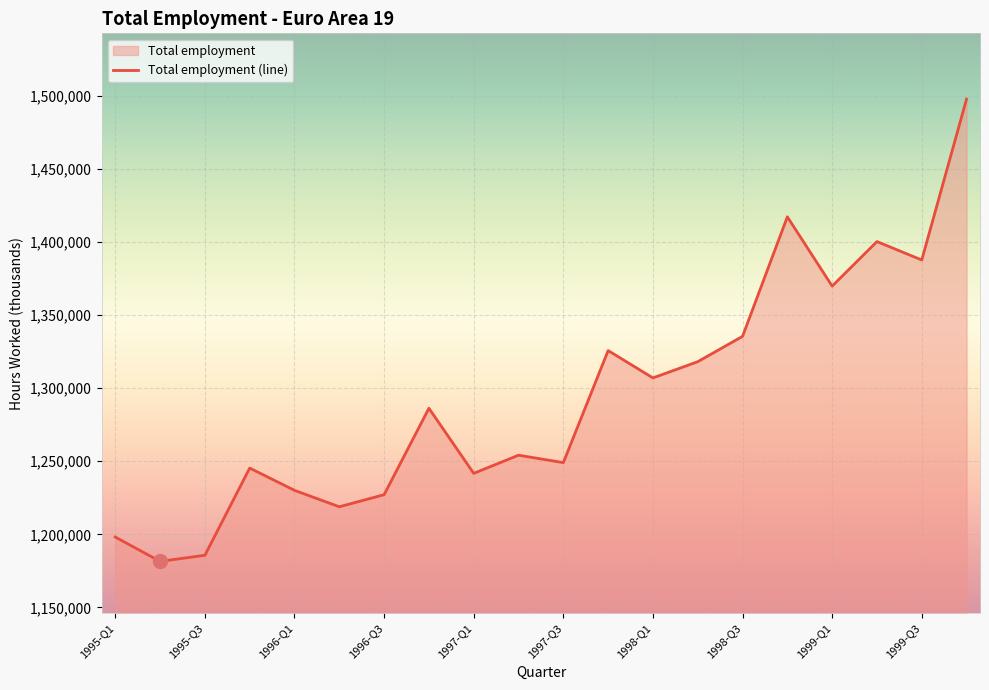

What value does the data have at 1999-Q4?

1497579.9